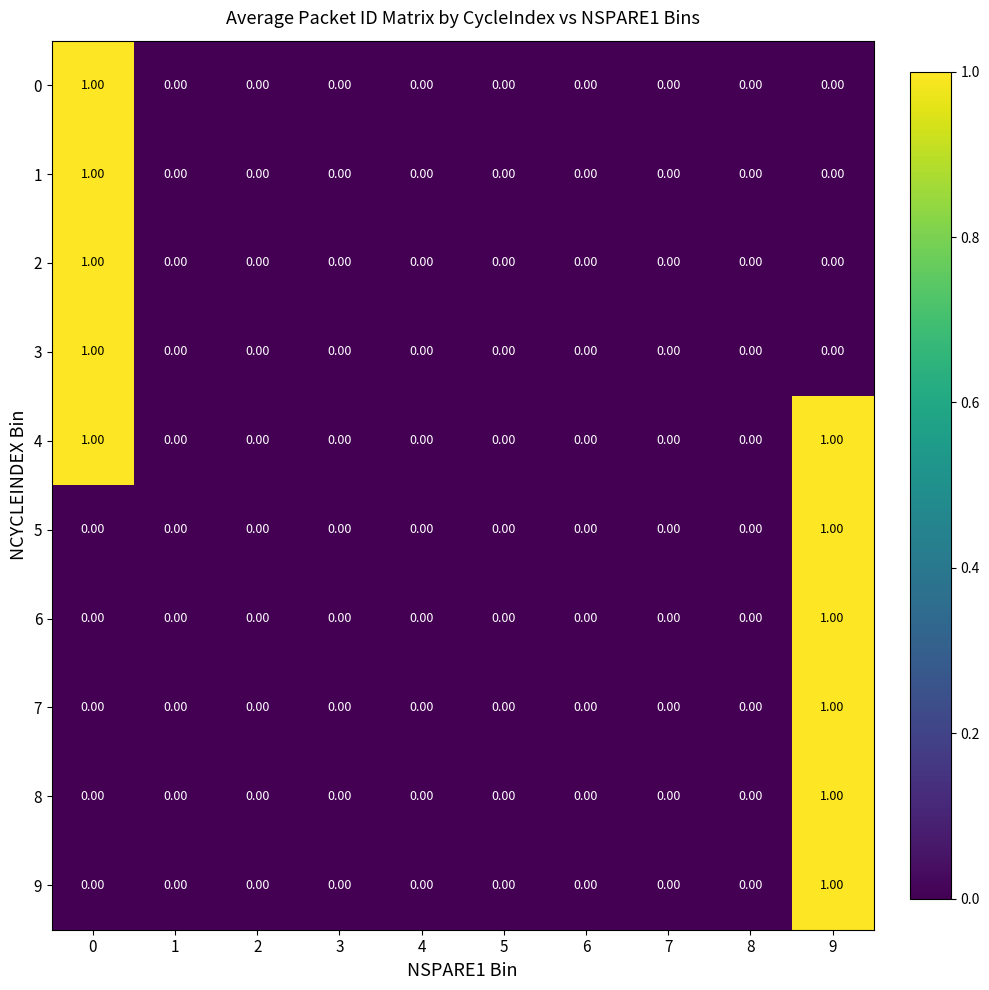

Which series has the largest total across all categories?

4